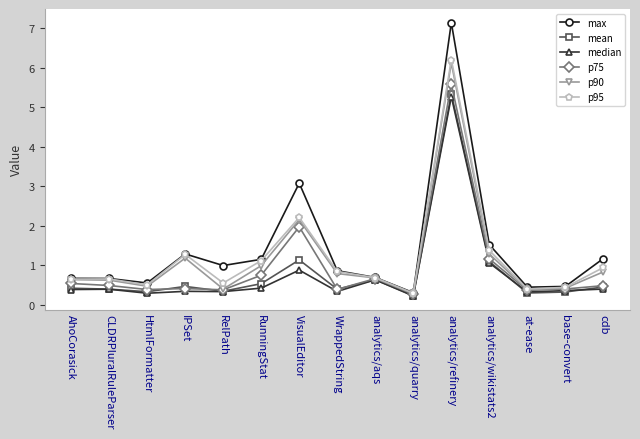

What is the maximum value shown in the chart?

7.1